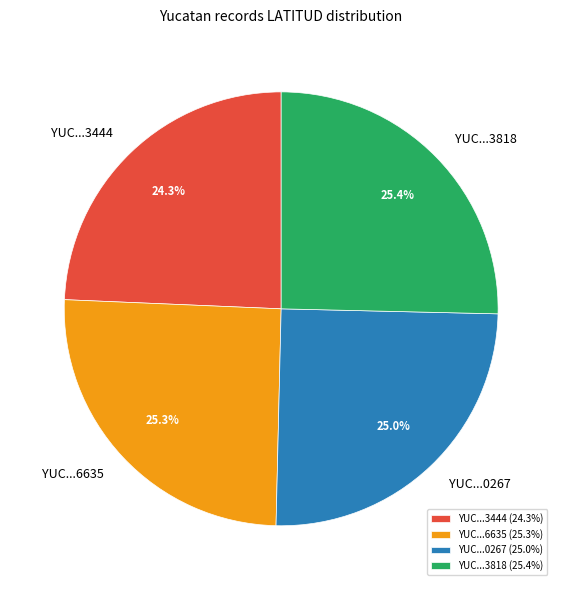

Between YUC...6635 and YUC...3444, which is larger?

YUC...6635